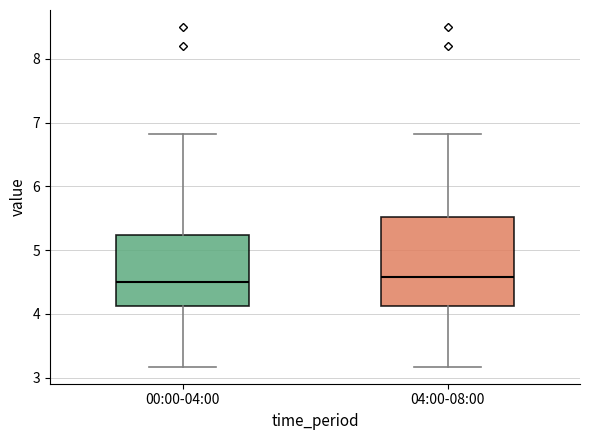

Reading left to right, read every box against the y-axis: the position of its median line, the range the box covers, and the ends of its whiskers. The values are not printed on the chart, so give them approximately, as read against the axis.

00:00-04:00: median 4.5, box 4.1 to 5.2, whiskers 3.2 to 6.8
04:00-08:00: median 4.6, box 4.1 to 5.5, whiskers 3.2 to 6.8